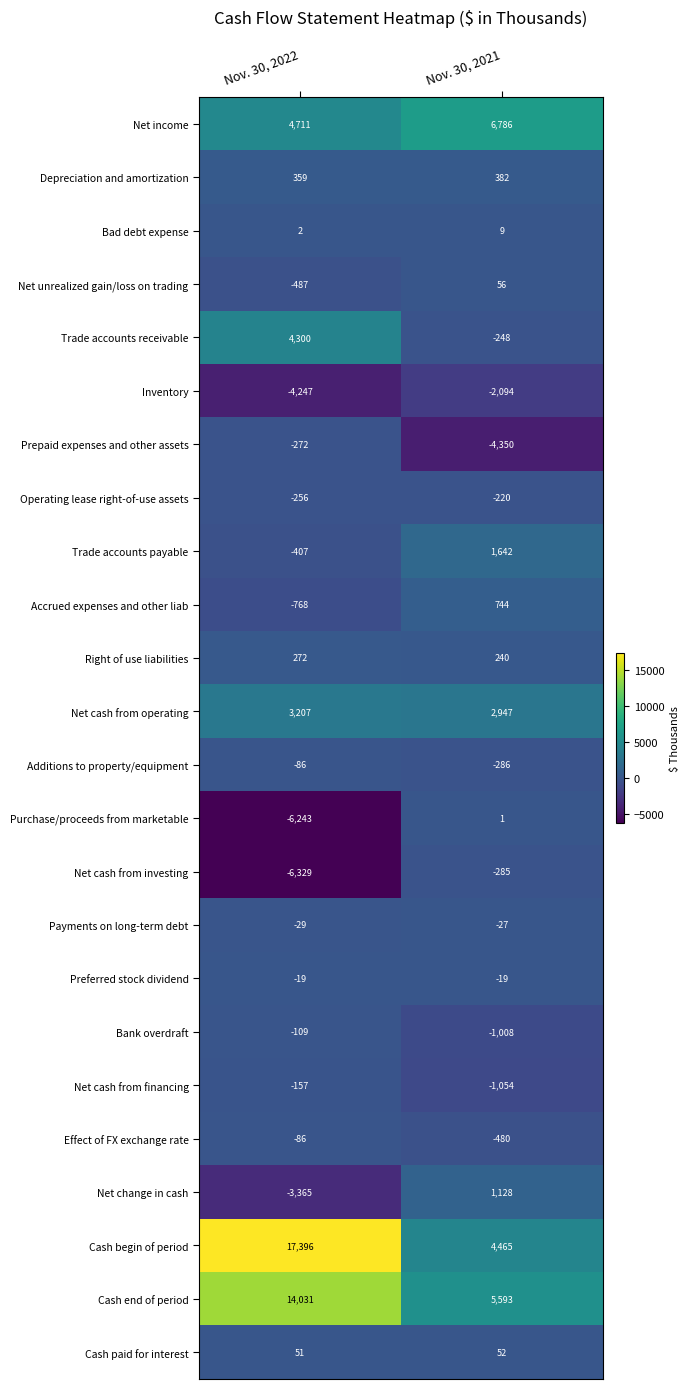

Rank the series at Nov. 30, 2021 from lowest to highest value.

Prepaid expenses and other assets, Inventory, Net cash from financing, Bank overdraft, Effect of FX exchange rate, Additions to property/equipment, Net cash from investing, Trade accounts receivable, Operating lease right-of-use assets, Payments on long-term debt, Preferred stock dividend, Purchase/proceeds from marketable, Bad debt expense, Cash paid for interest, Net unrealized gain/loss on trading, Right of use liabilities, Depreciation and amortization, Accrued expenses and other liab, Net change in cash, Trade accounts payable, Net cash from operating, Cash begin of period, Cash end of period, Net income